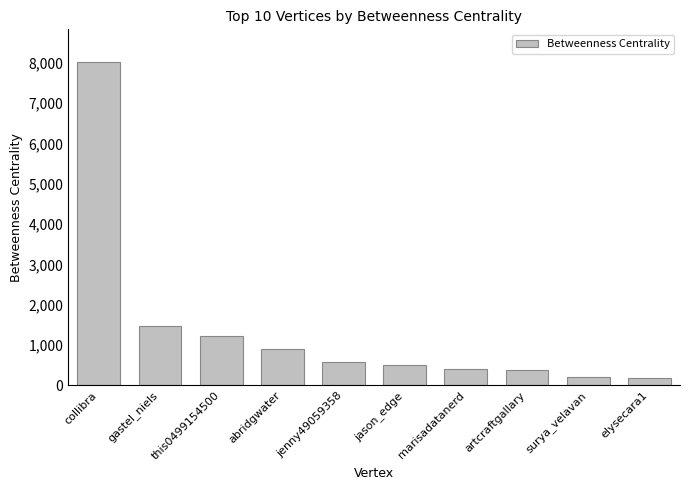

At which label is the value closest to 4110?

gastel_niels